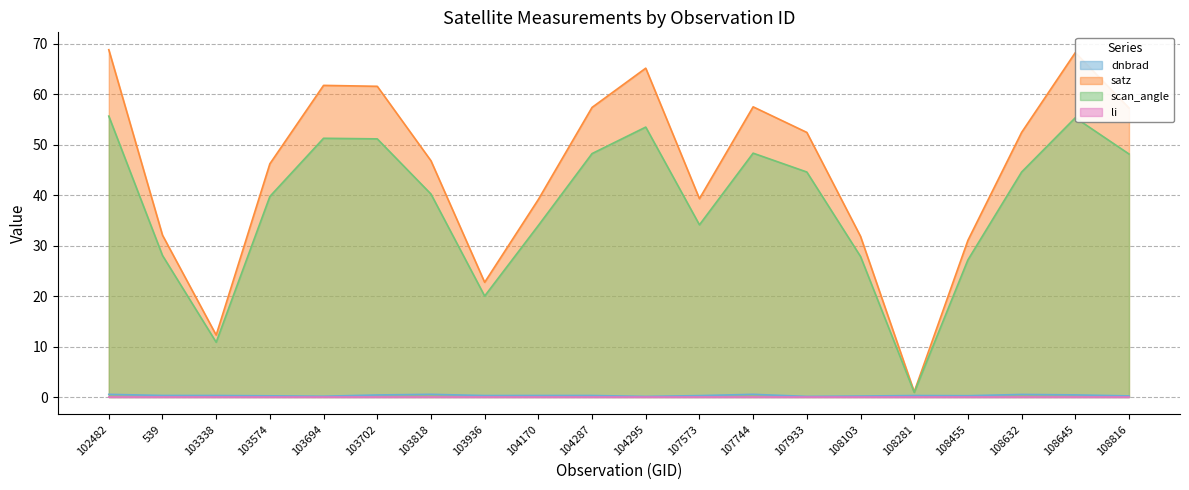

What is the label of the 6th point from the right?

108103